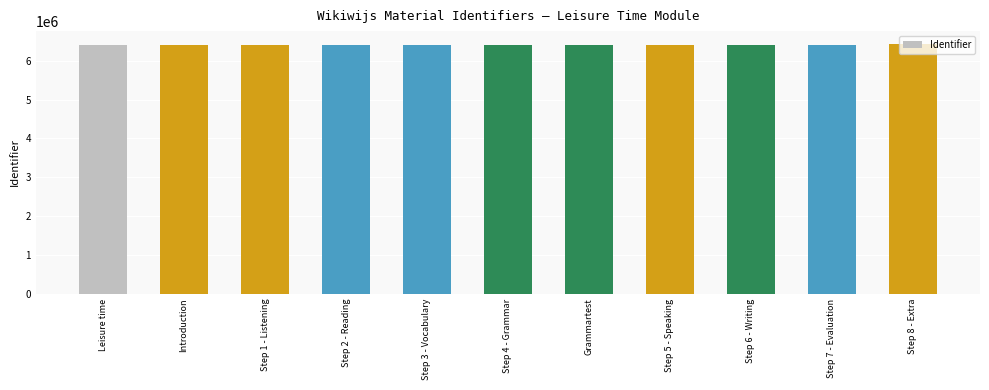

What is the average value?

6411817